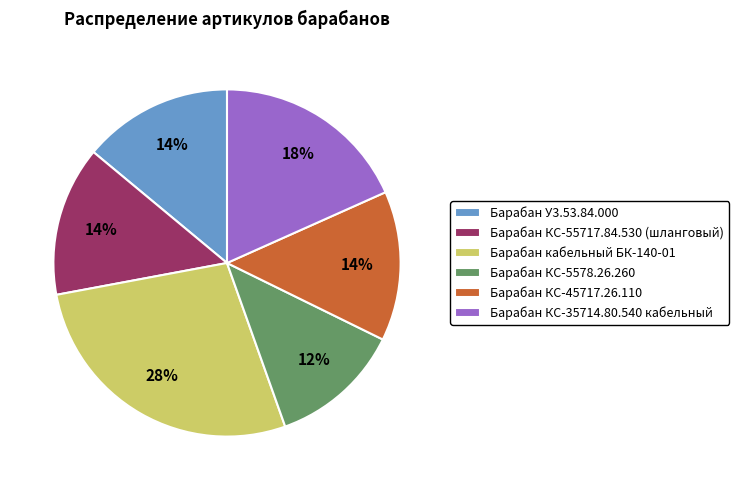

To the nearest percent, what portion does Барабан КС-45717.26.110 represent?

14%